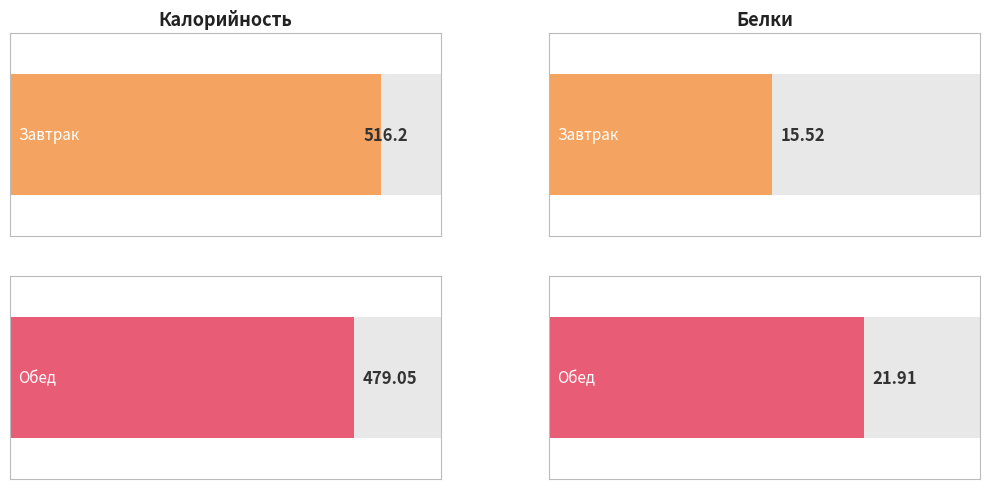

What is the difference between the maximum and minimum values in the Калорийность series?

37.2